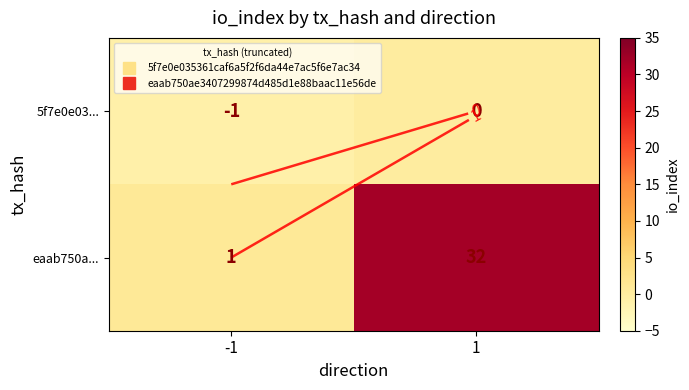

Is the value of eaab750a... at -1 greater than the value of 5f7e0e03... at -1?

Yes